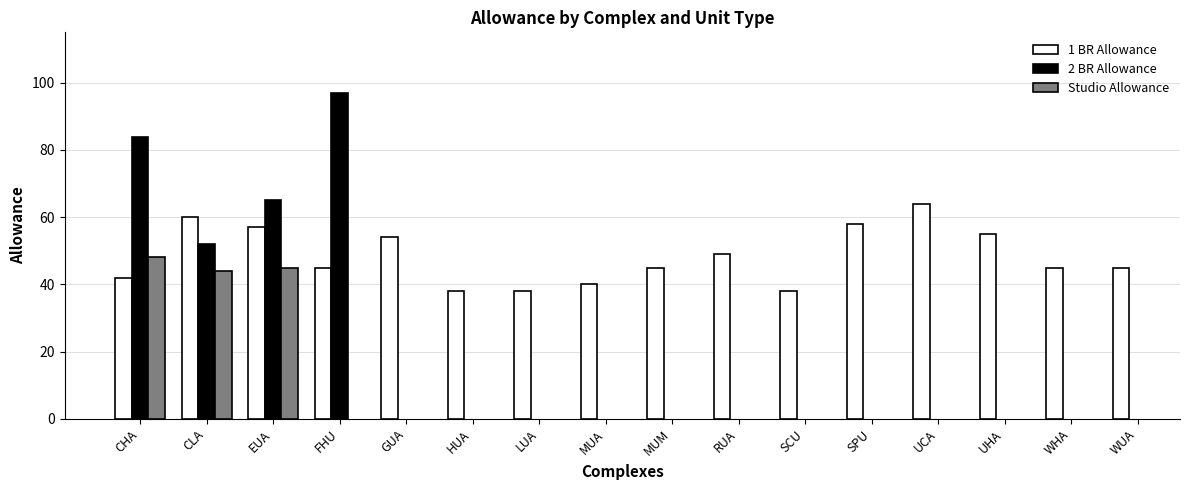

Are the bars horizontal?

No